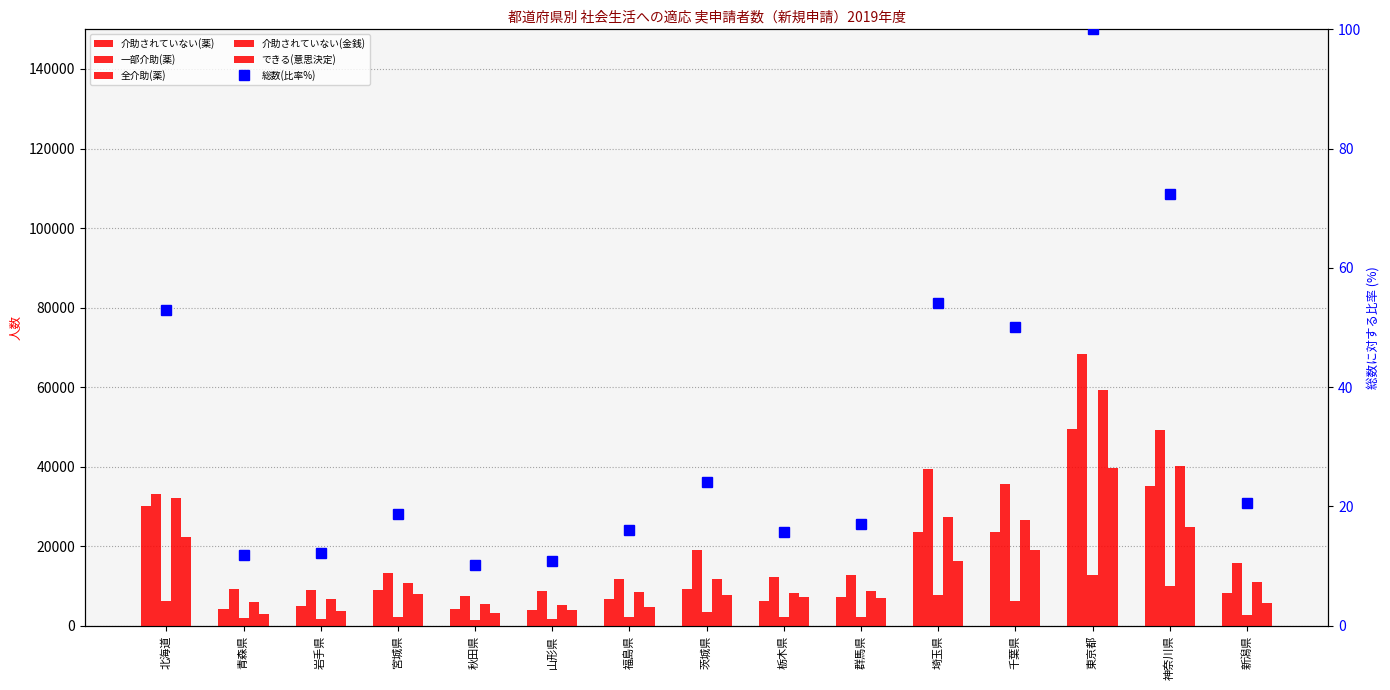

What are all the series names shown in the legend?

介助されていない(薬), 一部介助(薬), 全介助(薬), 介助されていない(金銭), できる(意思決定), 総数(比率%)